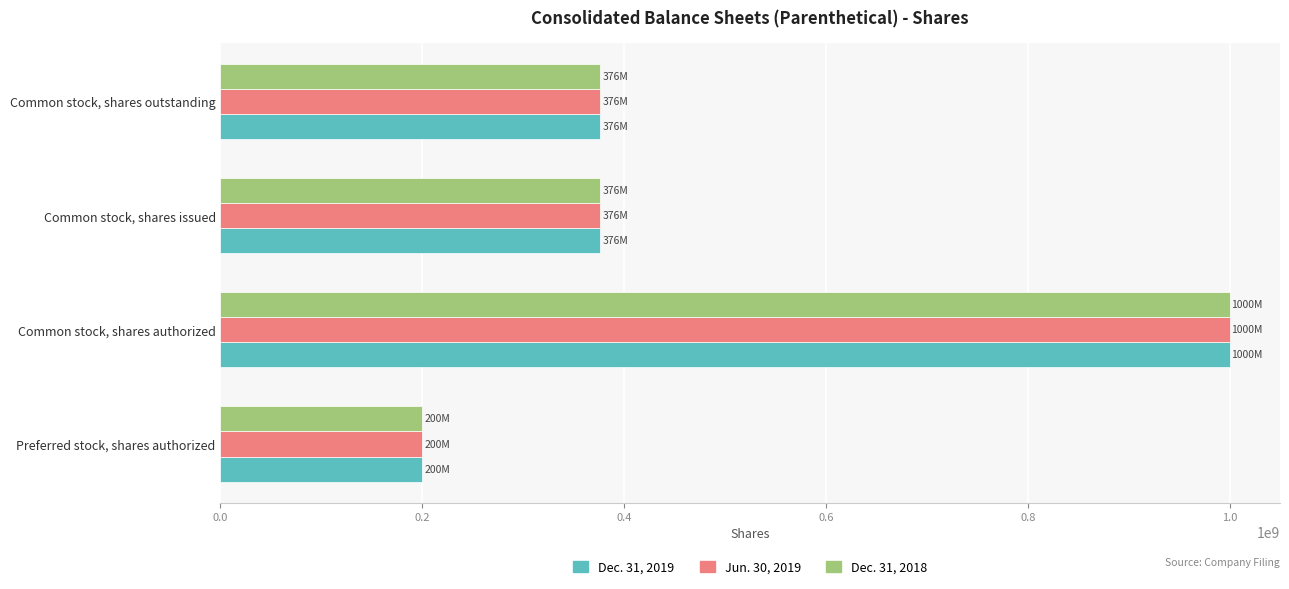

At which category is the sum across all series the highest?

Common stock, shares authorized